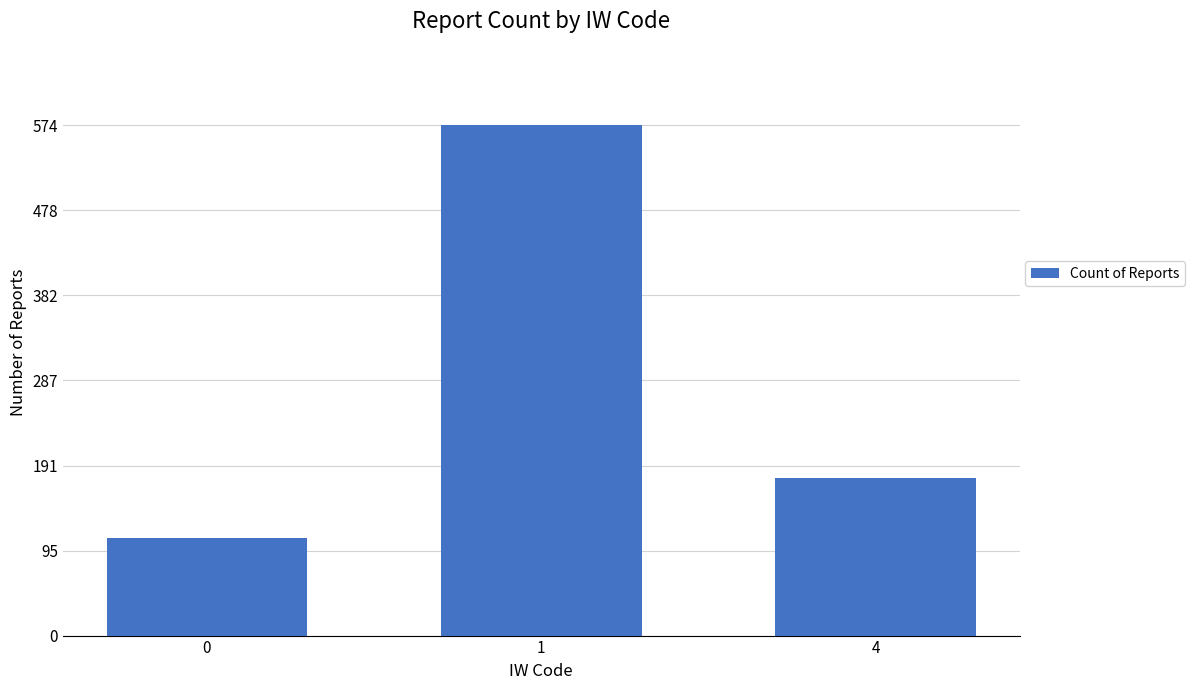

At which label is the value closest to 342?

4